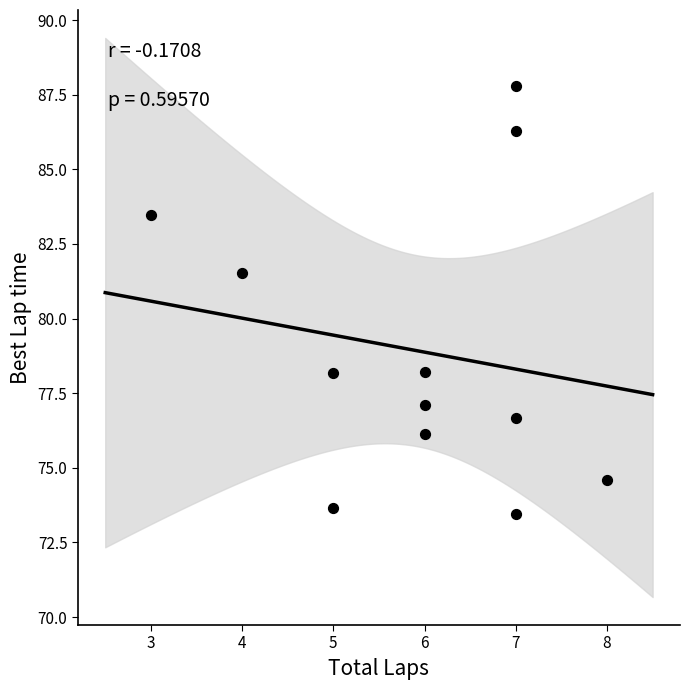

What Y value in the scatter plot is closest to 80?

81.5